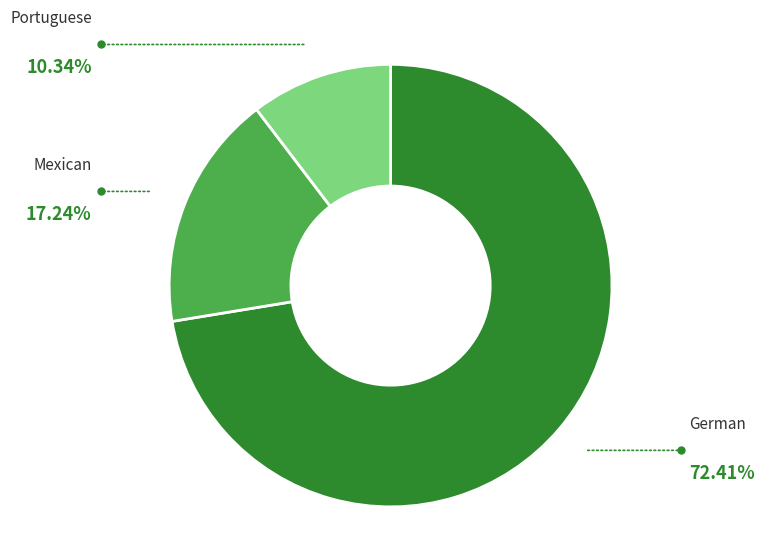

How many slices are in this pie chart?

3